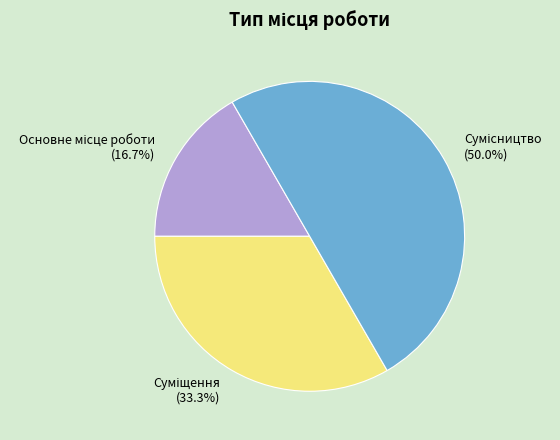

Which slice is the smallest?

Основне місце роботи